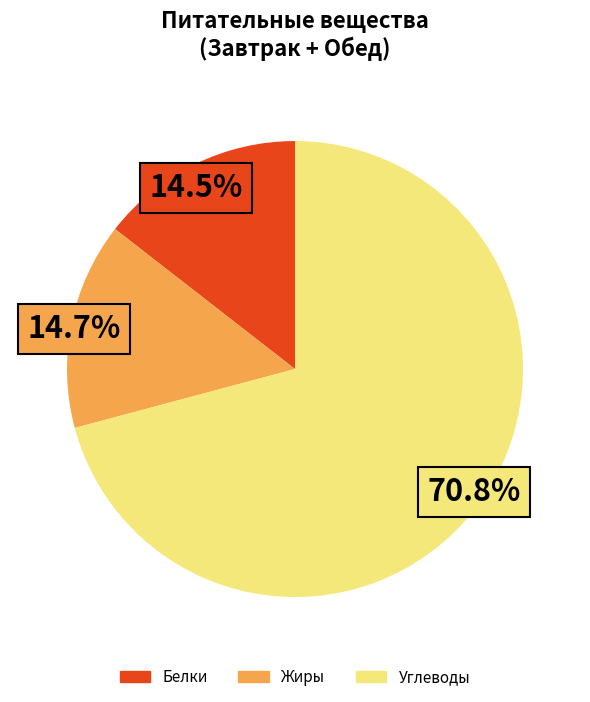

Is there a majority slice in this chart?

Yes